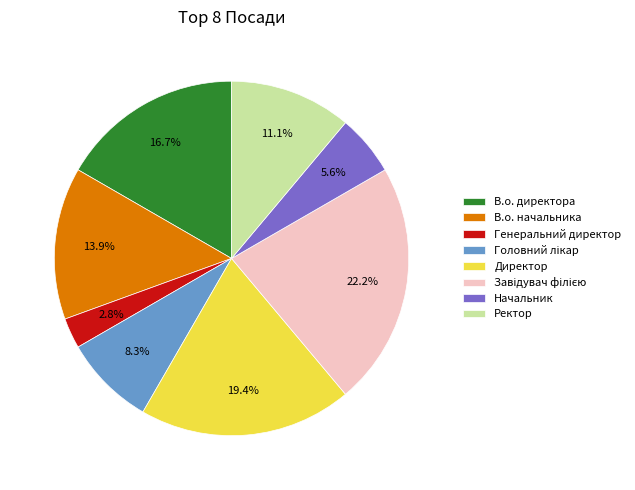

How many segments does this pie chart have?

8